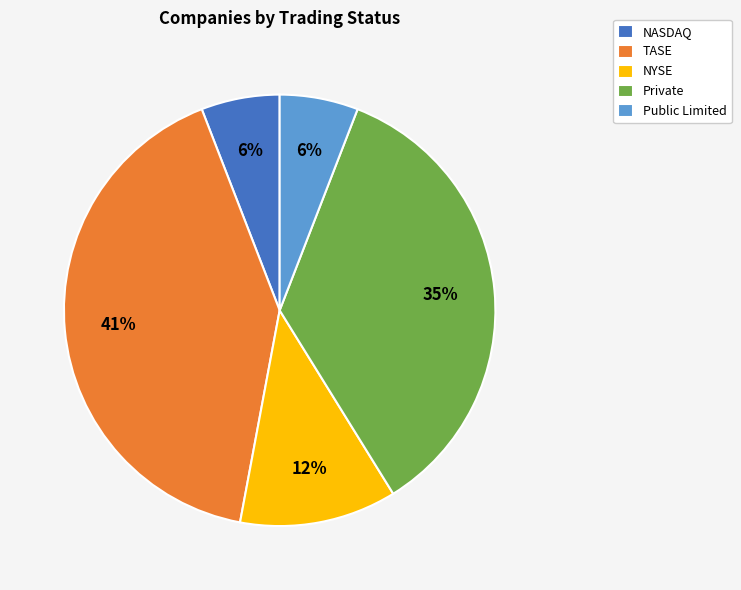

To the nearest percent, what is the difference between the NYSE and NASDAQ slice percentages?

6%